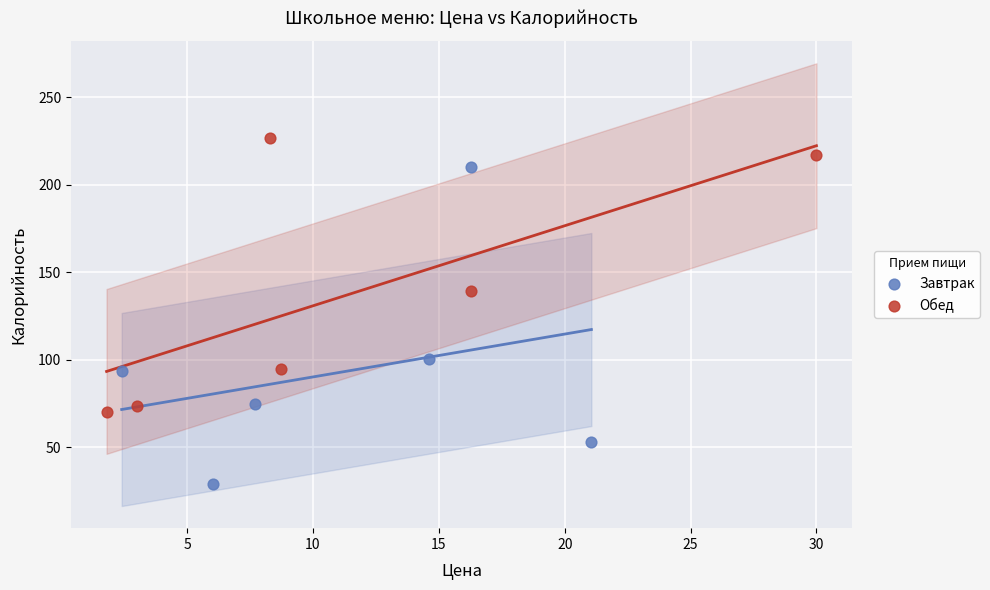

Which series contains the lowest Y value?

Завтрак